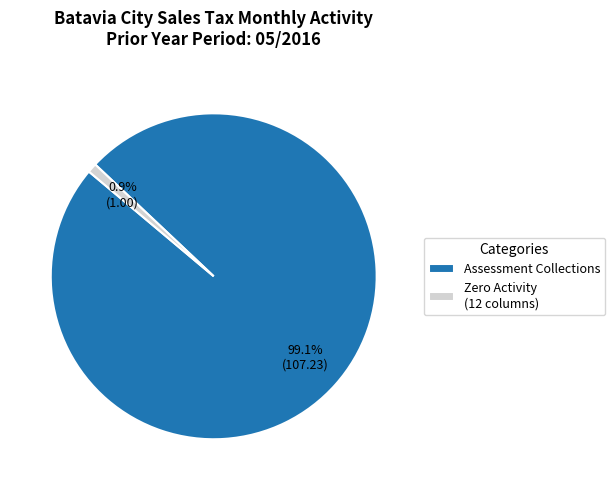

How many segments does this pie chart have?

2